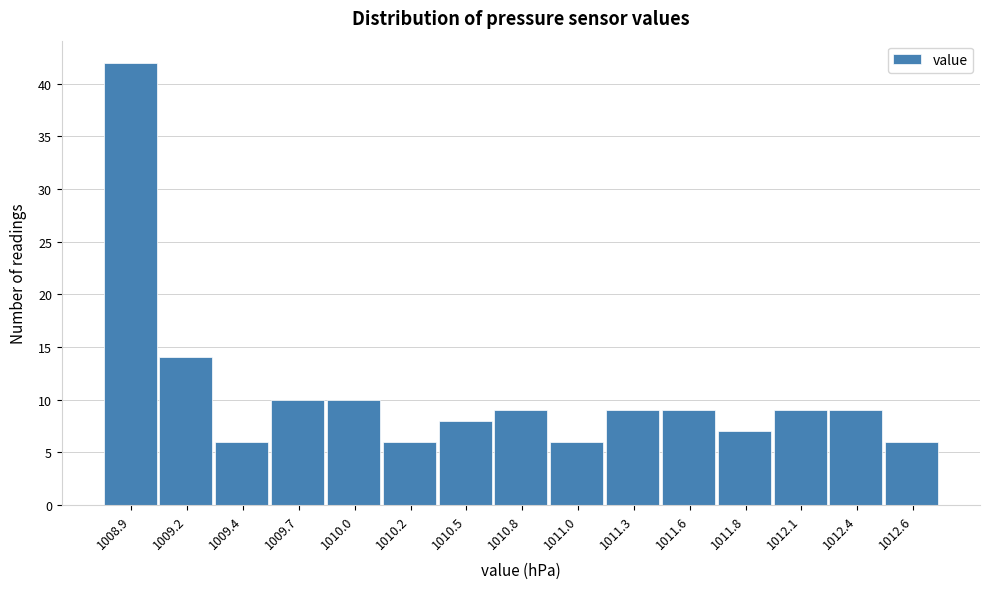

Reading left to right, transcribe all the data shown in this chart.

42	14	6	10	10	6	8	9	6	9	9	7	9	9	6